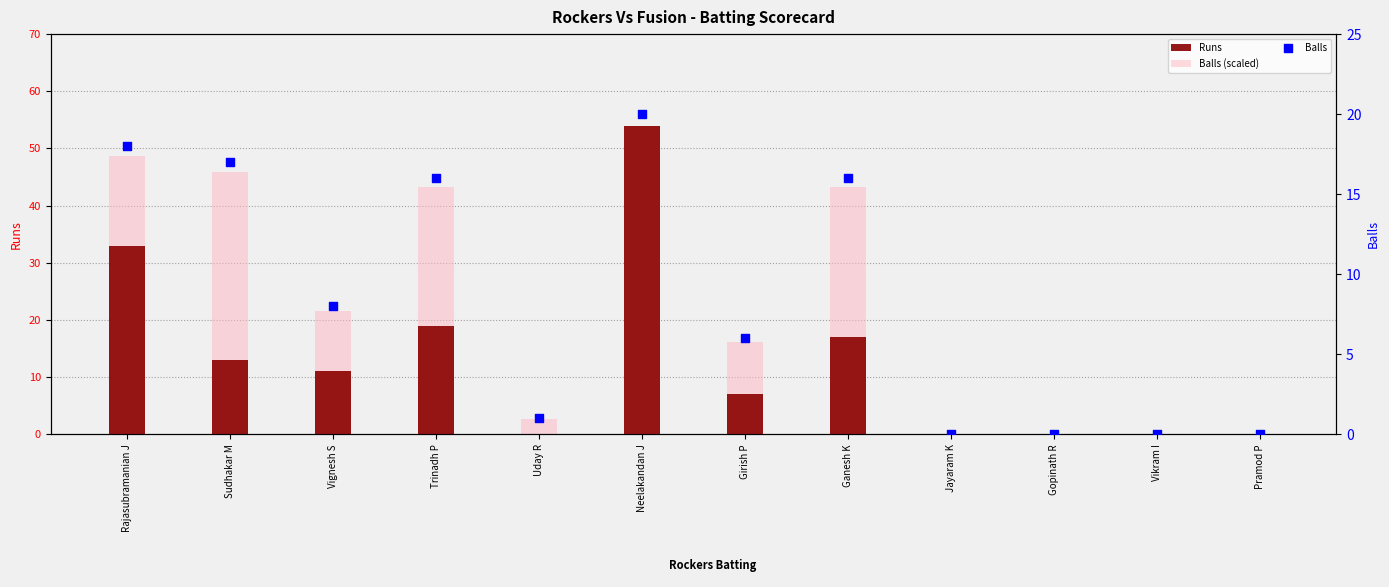

Which series has the widest spread of Y values?

Runs